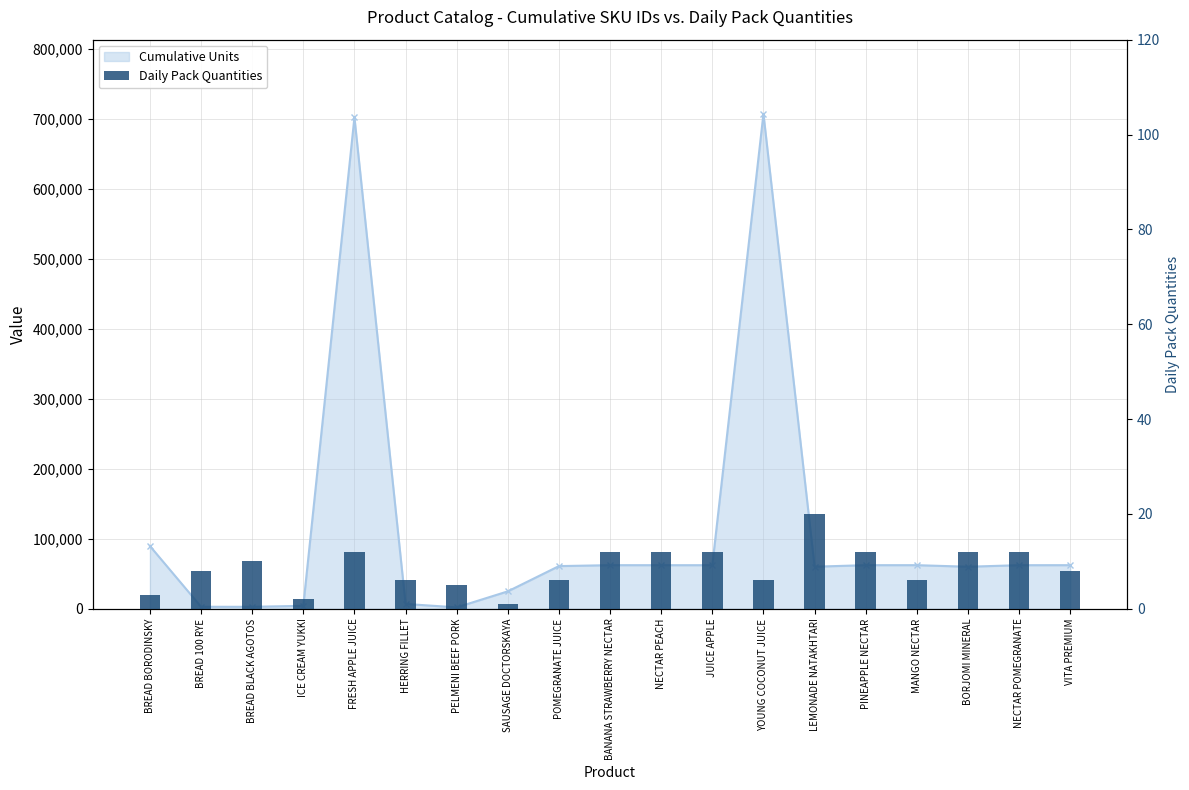

What is the smallest value displayed?

1